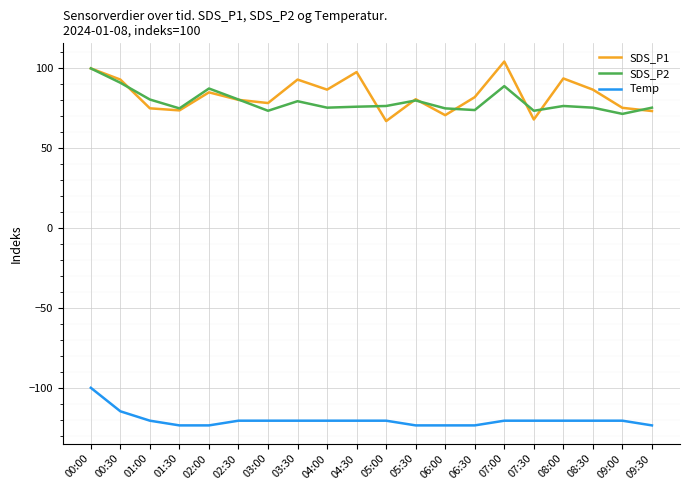

Which series has the largest range (max minus min)?

SDS_P1